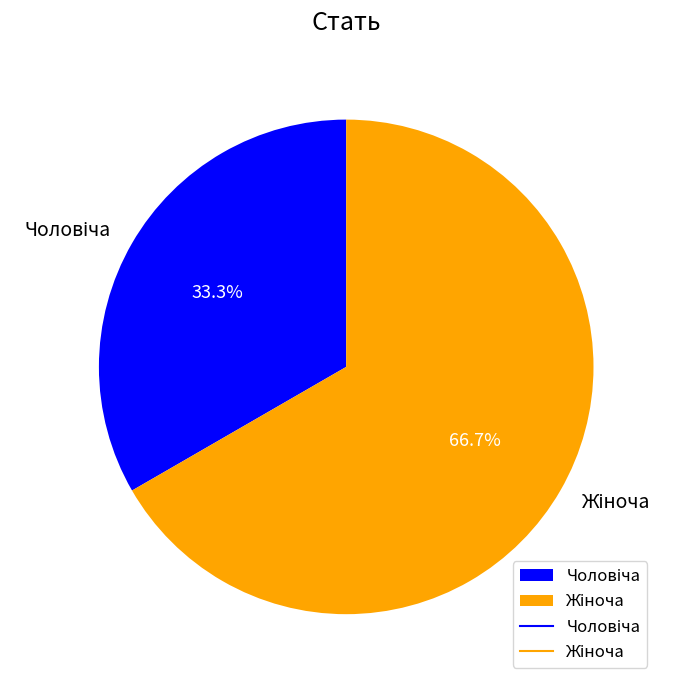

To the nearest percent, what is the combined percentage of Чоловіча and Жіноча?

100%